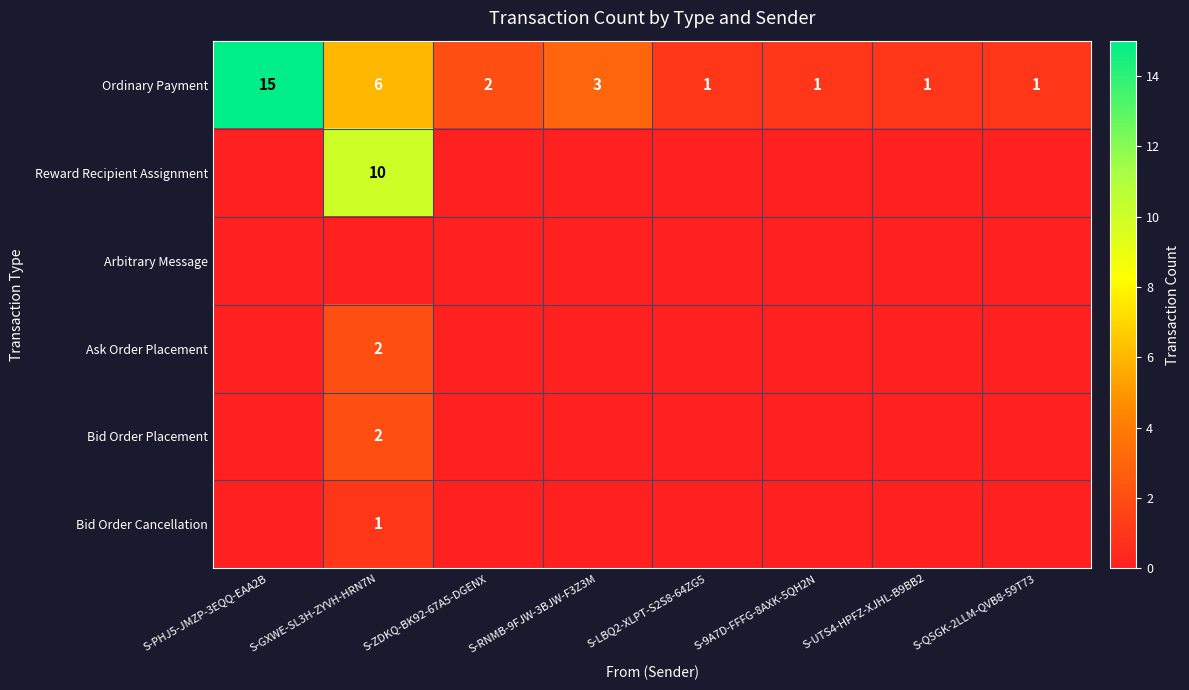

Between S-QSGK-2LLM-QVB8-59T73 and S-RNMB-9FJW-3BJW-F3Z3M, which is larger?

S-RNMB-9FJW-3BJW-F3Z3M